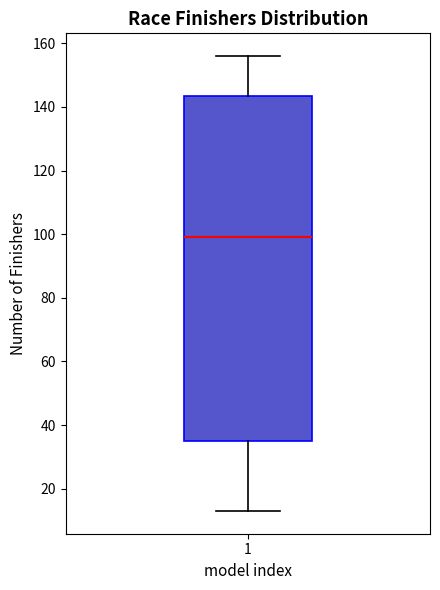

Where does the median line of the box at x = 1 sit on the y-axis? The values are not printed on the chart, so give them approximately, as read against the axis.

100